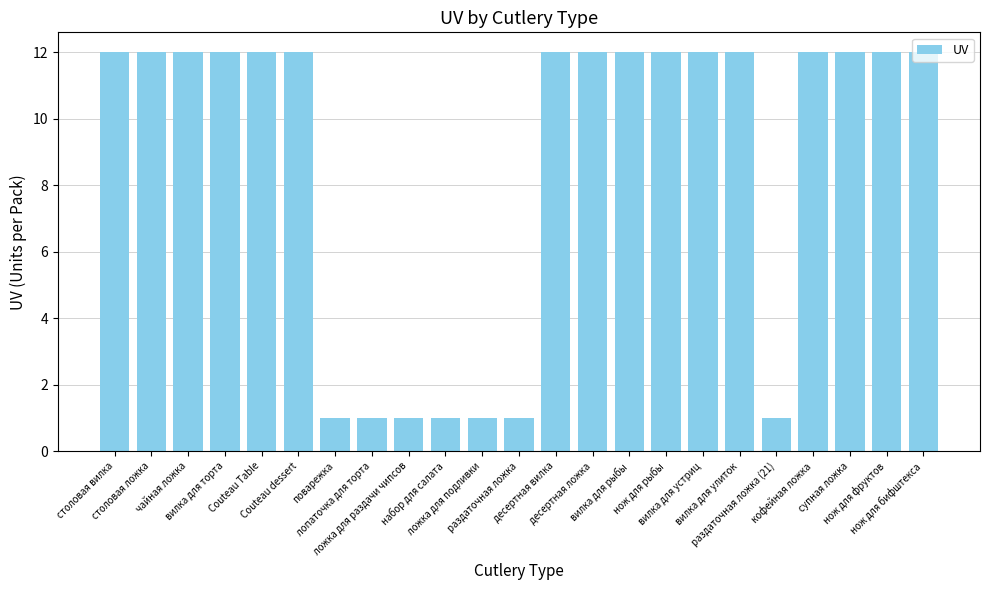

What is the difference between the maximum and minimum values?

11